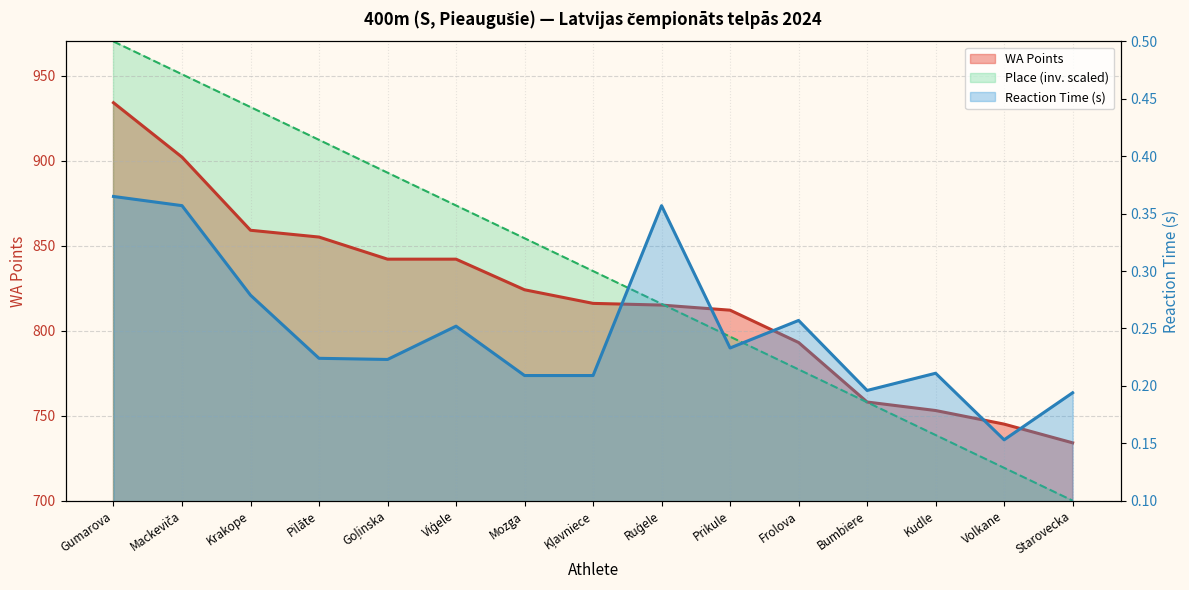

At which label does Place first exceed 835?

Gumarova